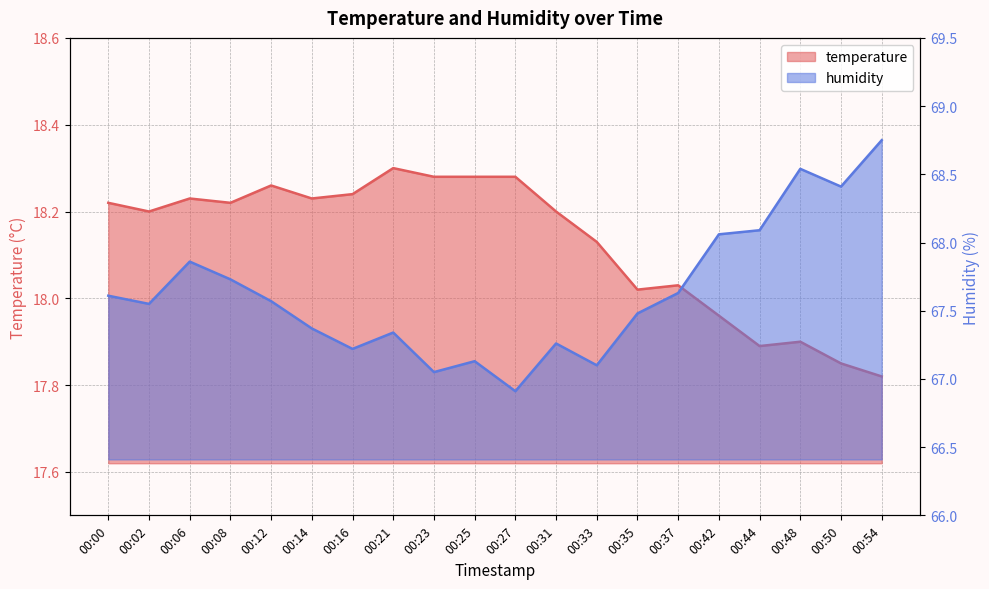

Rank the series by their maximum value, from lowest to highest.

temperature, humidity